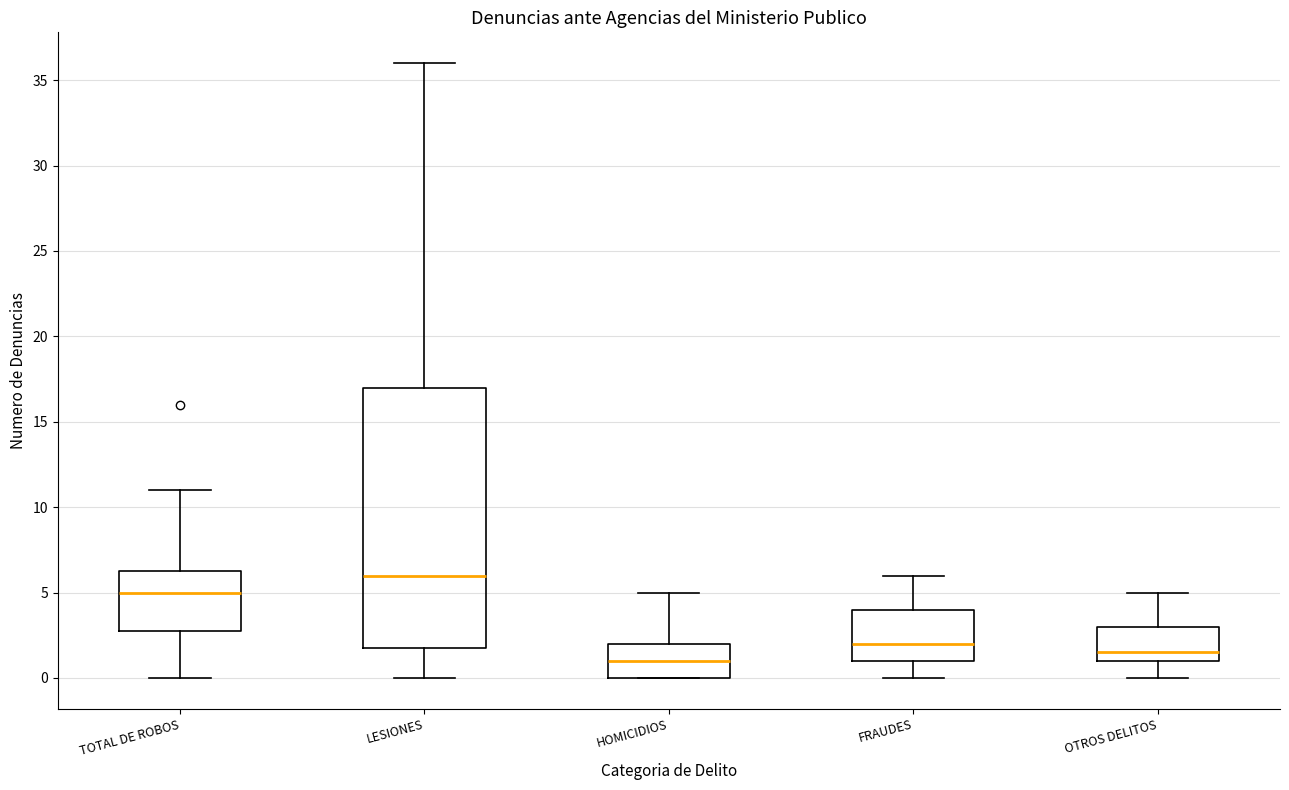

Comparing the boxes themselves (not the whiskers), which one is the tallest?

LESIONES